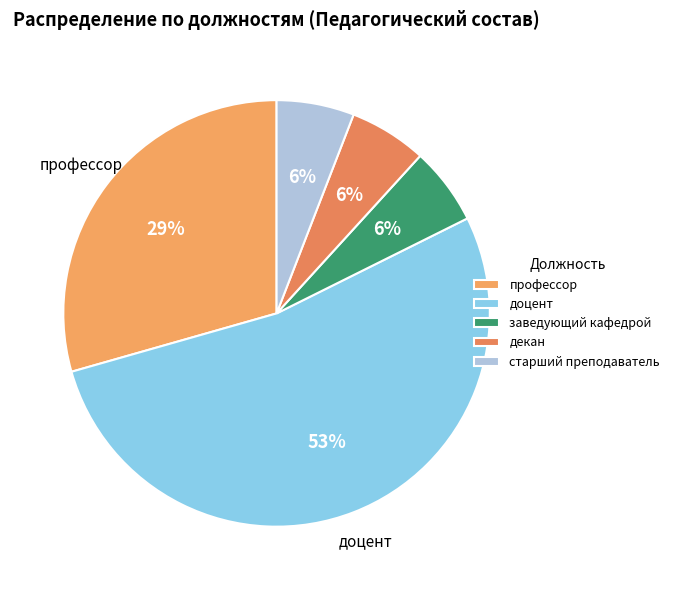

To the nearest percent, what is the combined percentage of профессор and декан?

35%